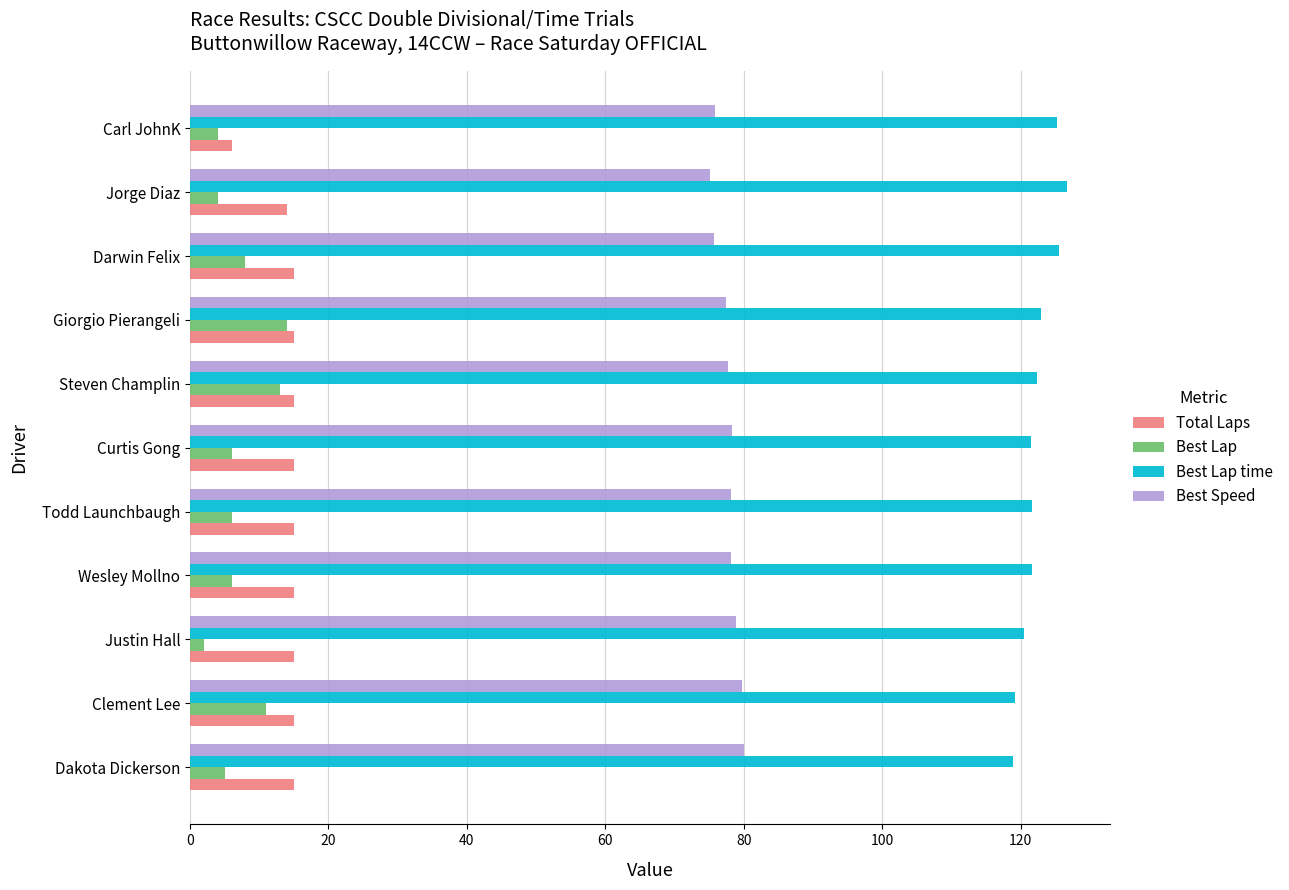

Which series has the largest total across all categories?

Best Lap time